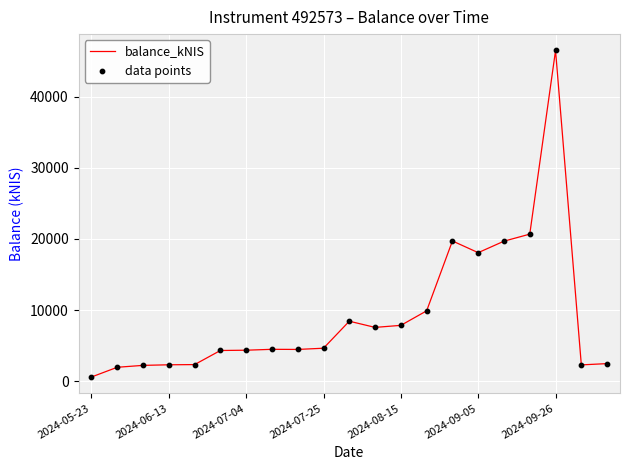

What is the maximum value shown in the chart?

46489.8